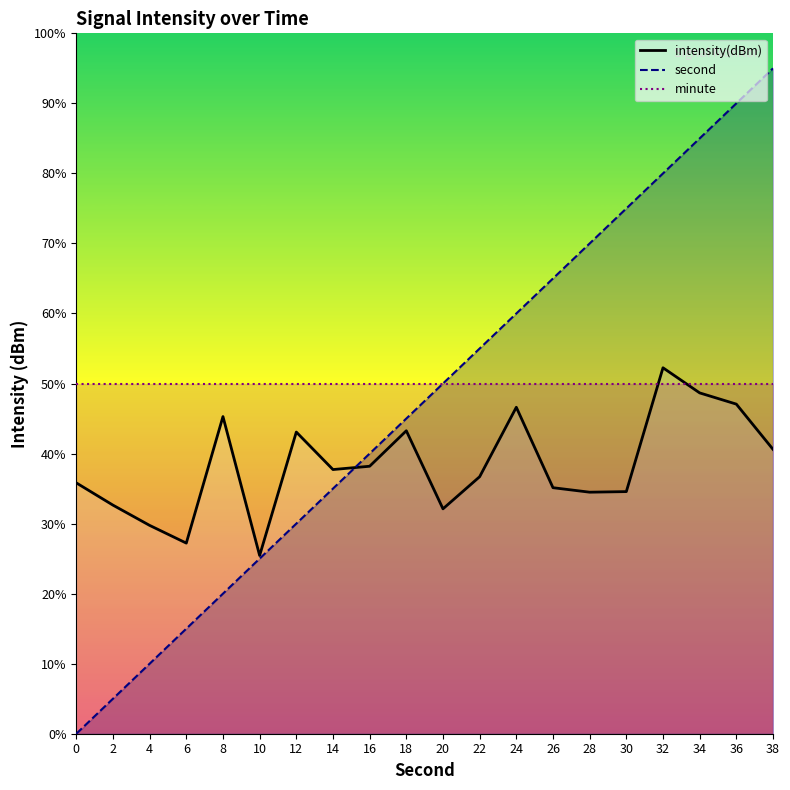

How many interior local peaks (higher than both neighbors) does the data have?

5